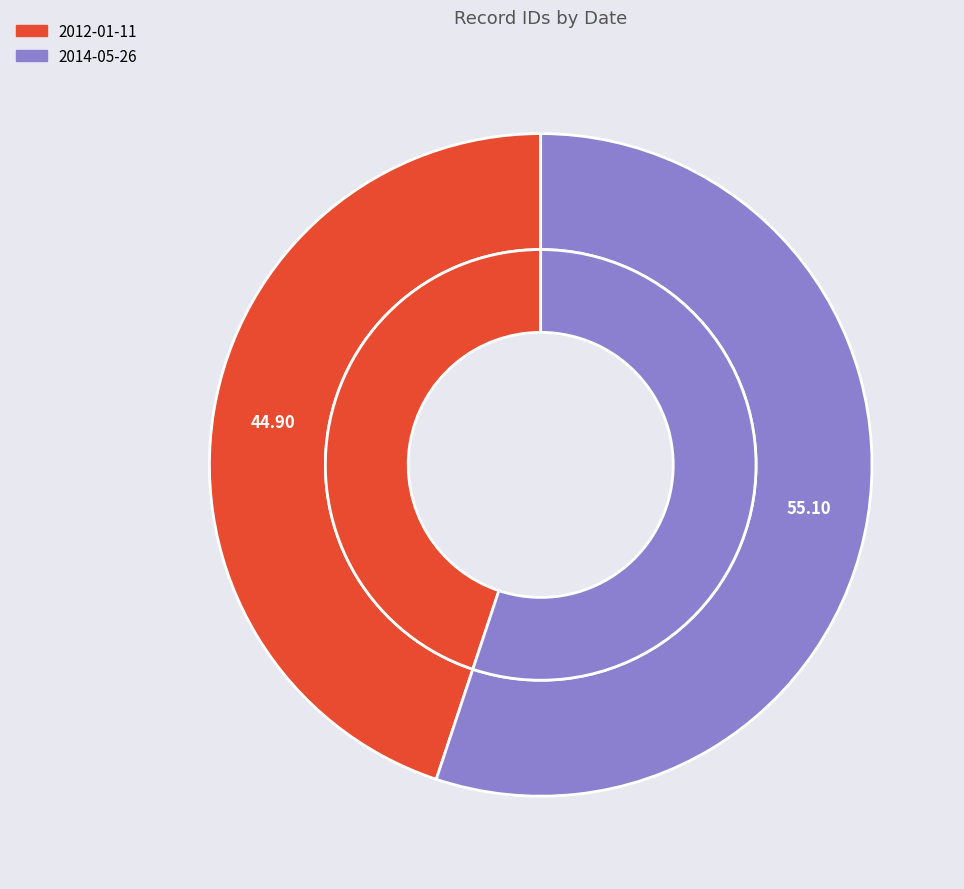

The 2014-05-26 slice represents 55% of the pie. True or false?

True